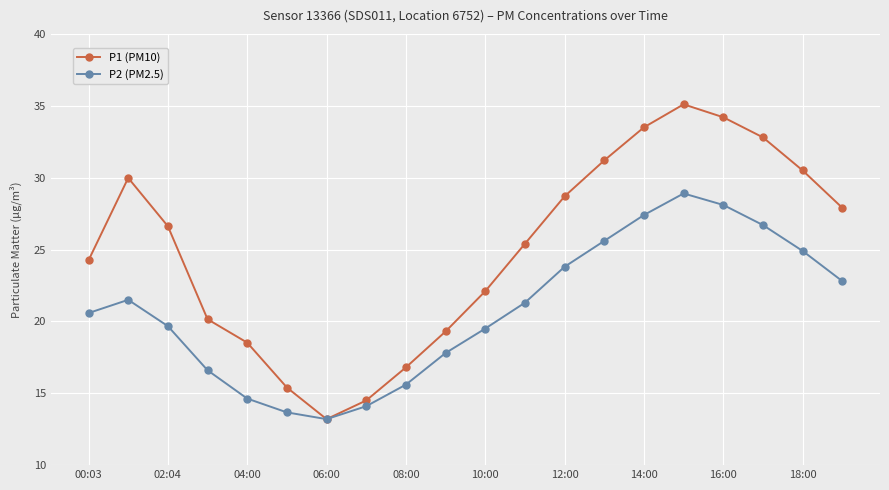

How many categories are shown in the chart?

20